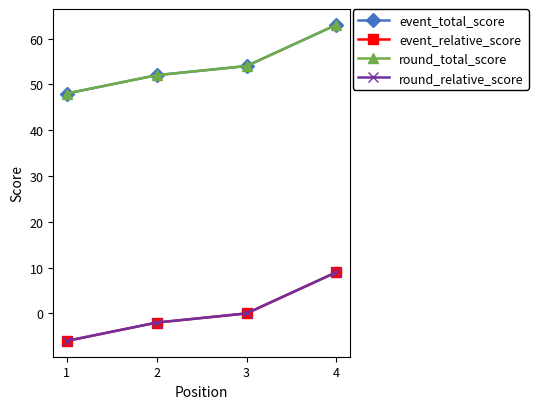

Is this an area chart (filled region under the line)?

No